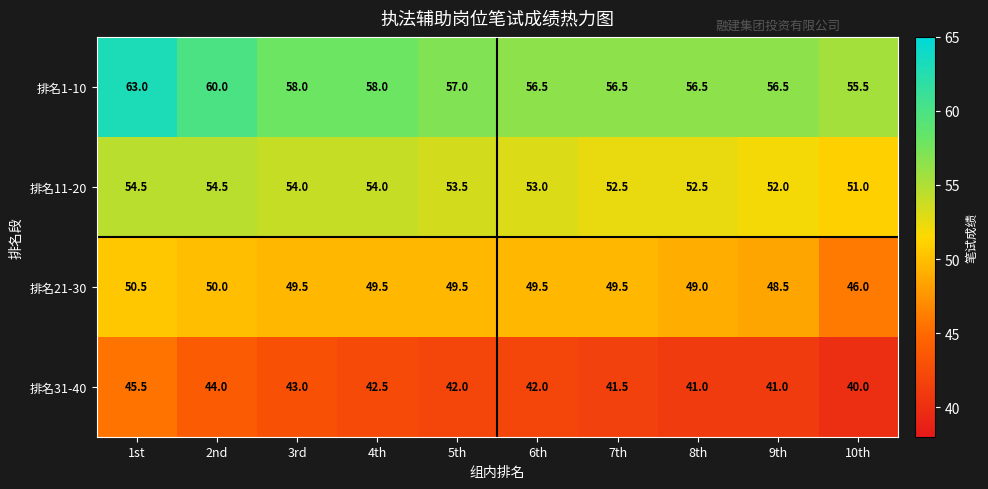

What is the difference between the second highest and second lowest values in the 排名1-10 series?

3.5